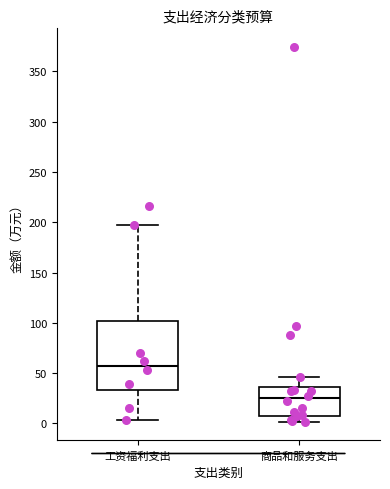

Where does the lower whisker of the box for 工资福利支出 end on the y-axis? The values are not printed on the chart, so give them approximately, as read against the axis.

5